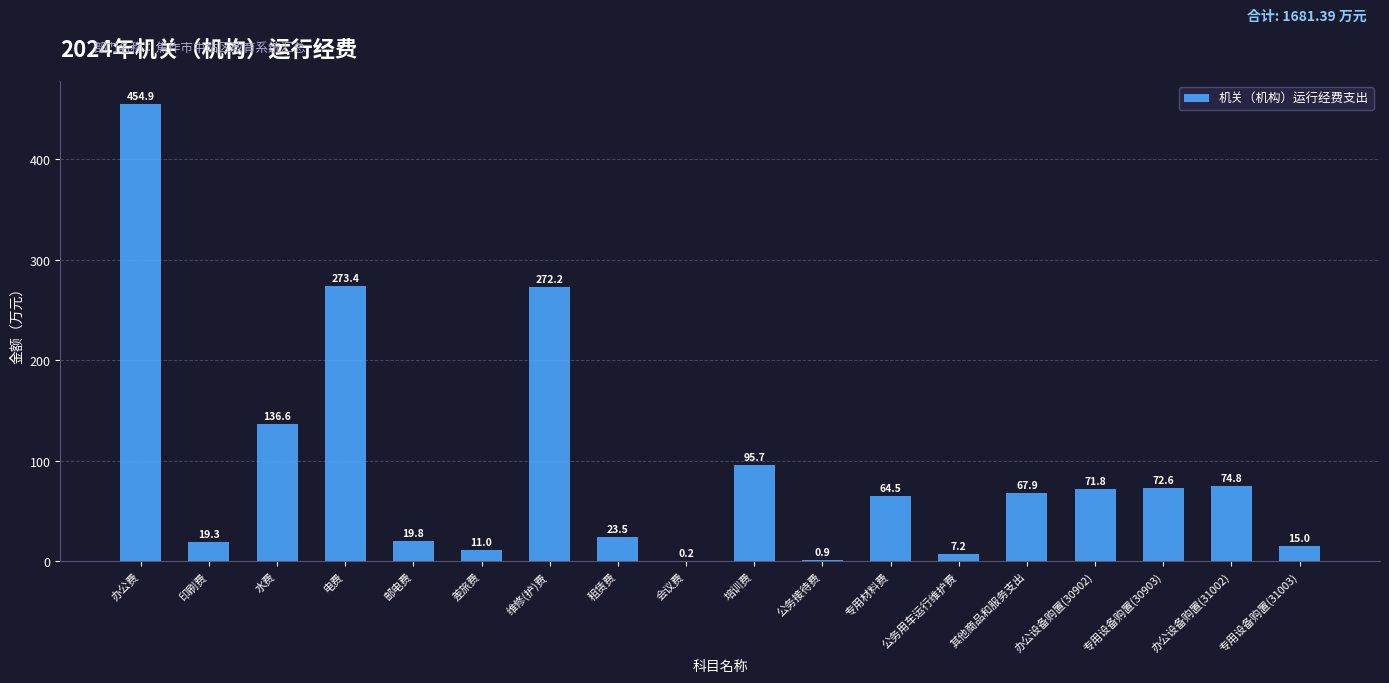

Are the bars horizontal?

No